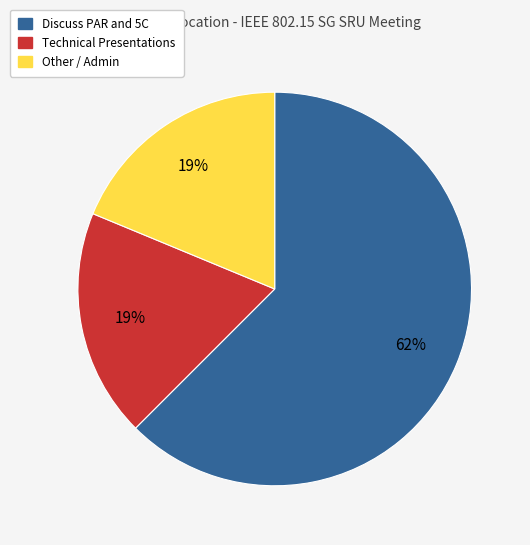

Approximately how many times larger is the value at Other / Admin compared to Technical Presentations?

1.0